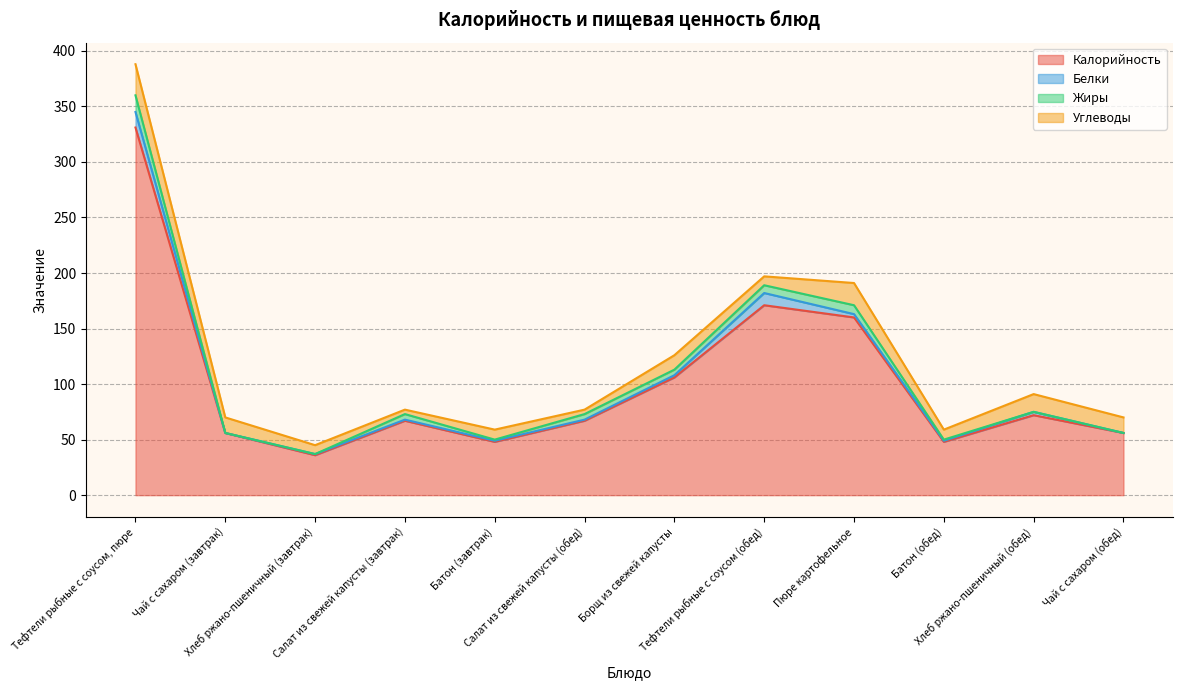

True or false: Калорийность and Жиры cross at least once.

False